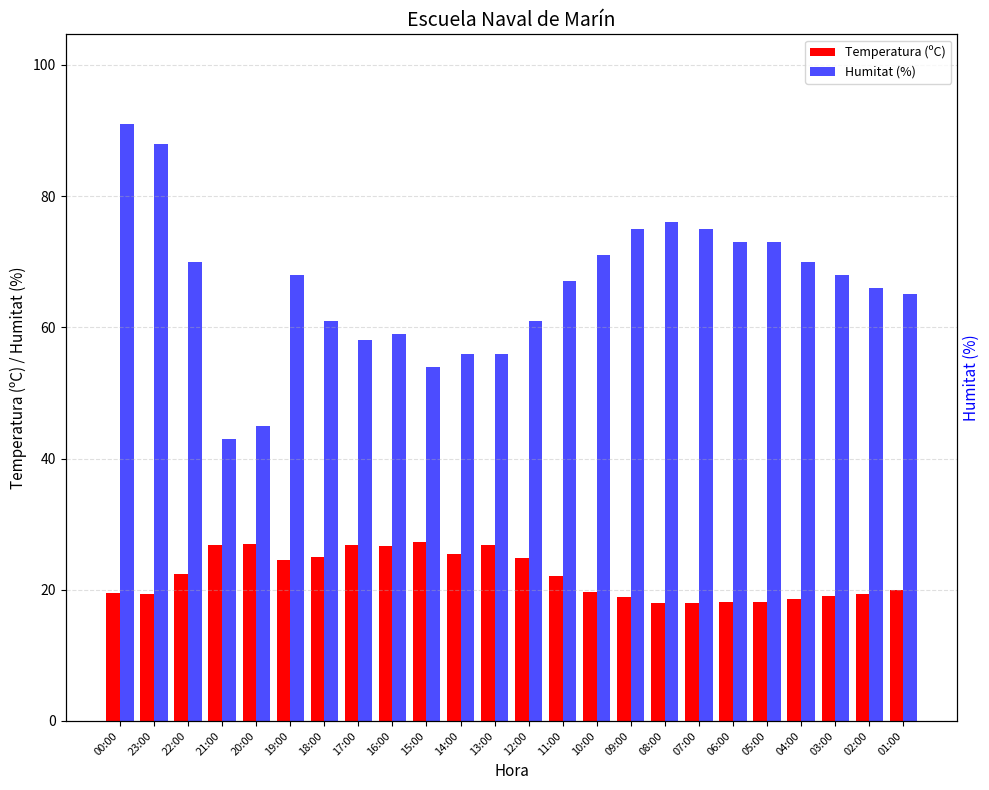

Where does the Temperatura (ºC) series first go above 22?

22:00